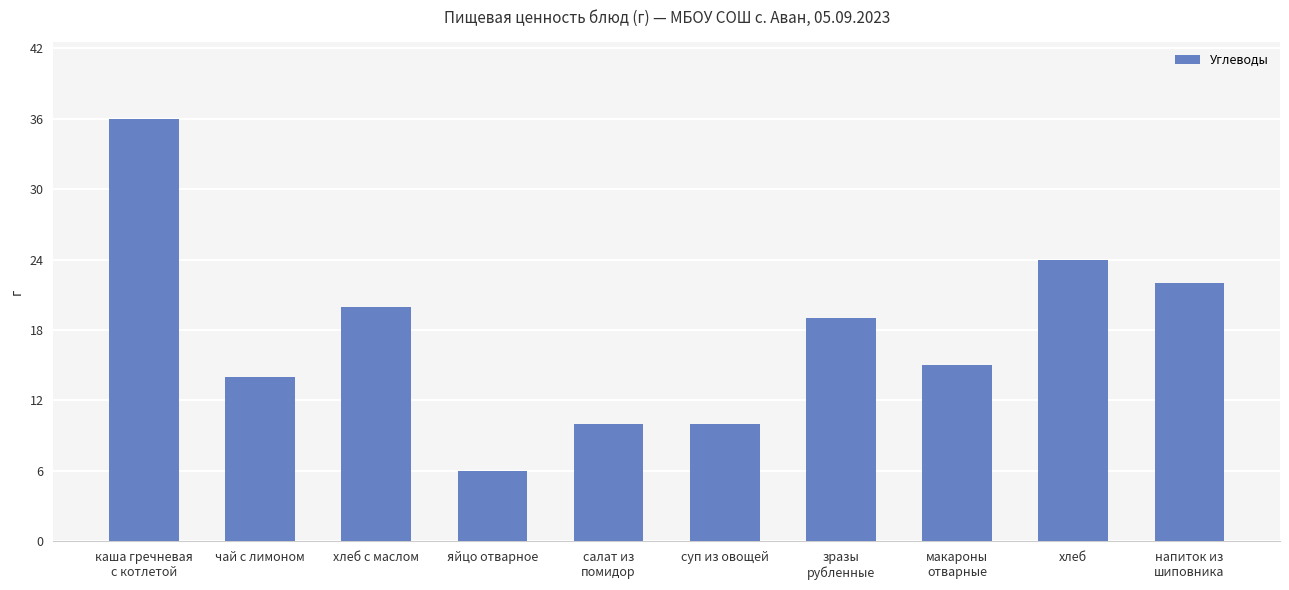

At which label does the data first exceed 19?

каша гречневая
с котлетой